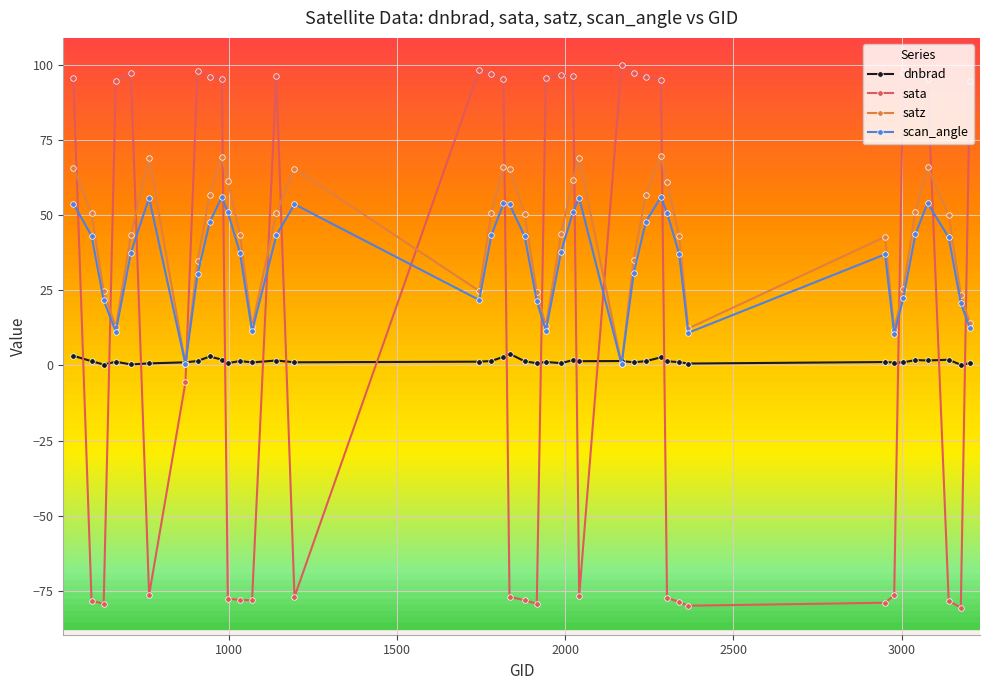

After their last crossing, which series has the higher values: satz or dnbrad?

satz